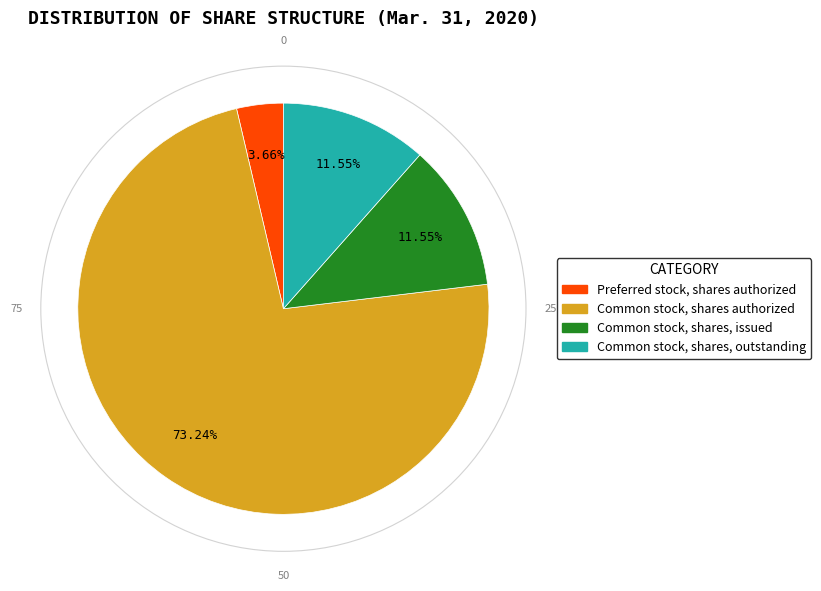

Is there any slice that represents more than half of the pie?

Yes